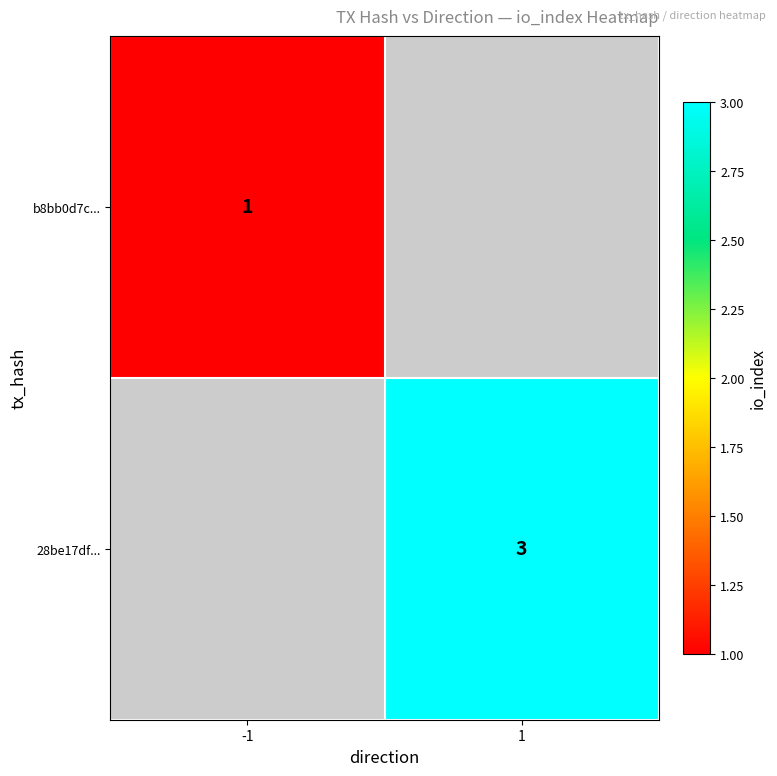

True or false: b8bb0d7c... has a value of 1 at -1.

True